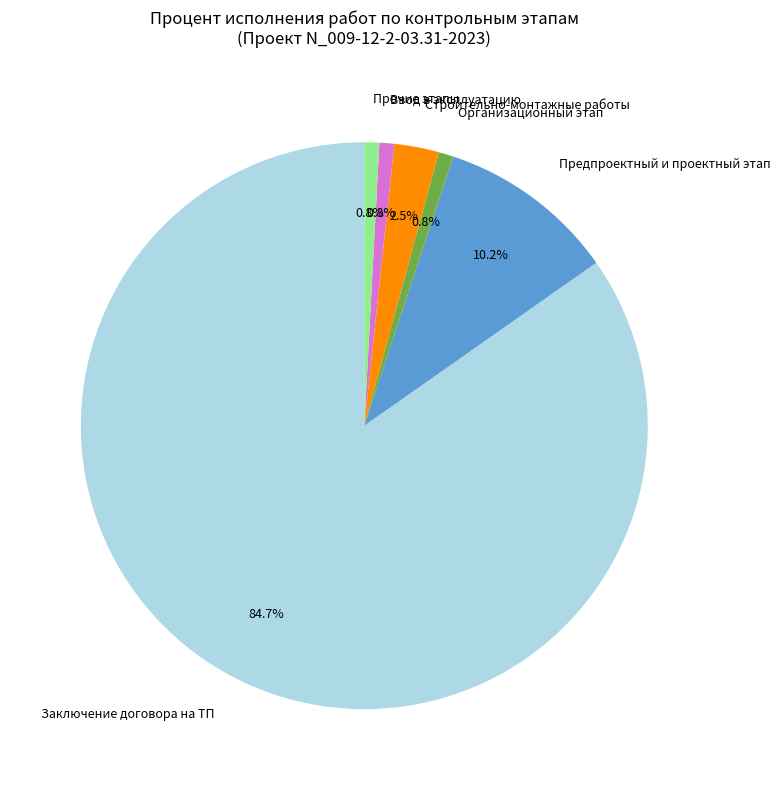

Is there any slice that represents more than half of the pie?

Yes